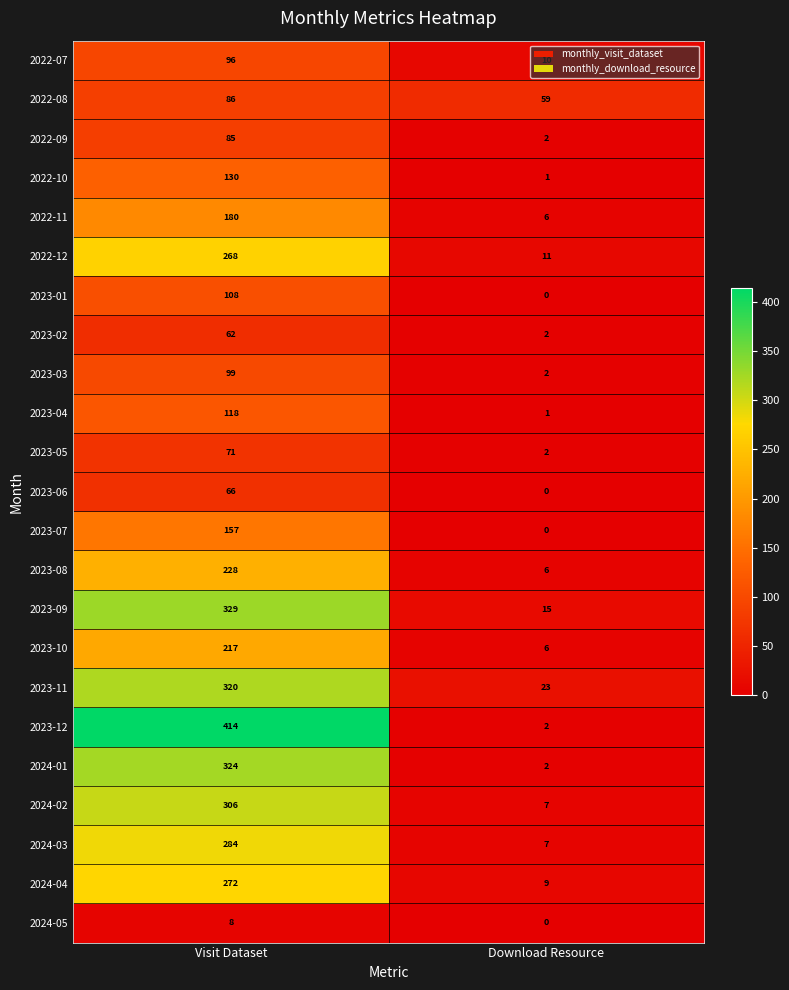

Which series has the widest spread of values?

2023-12